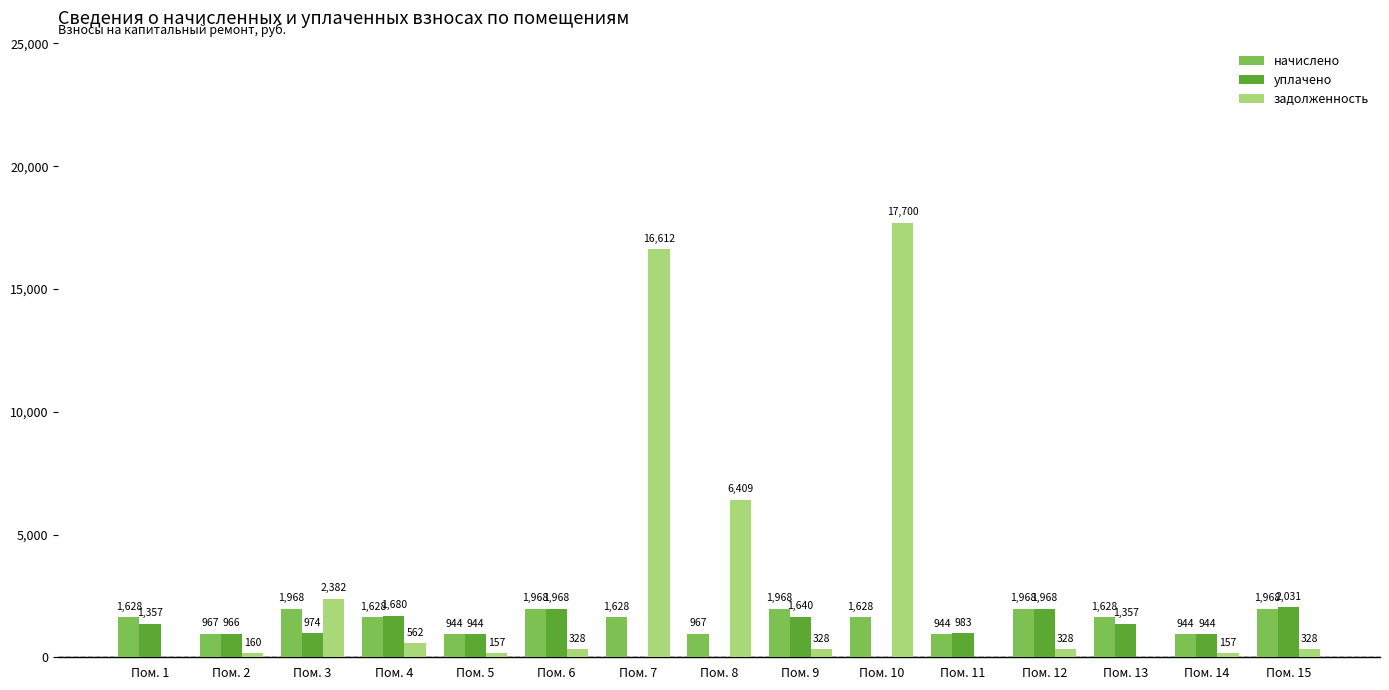

What is the highest value of the уплачено series?

2030.8